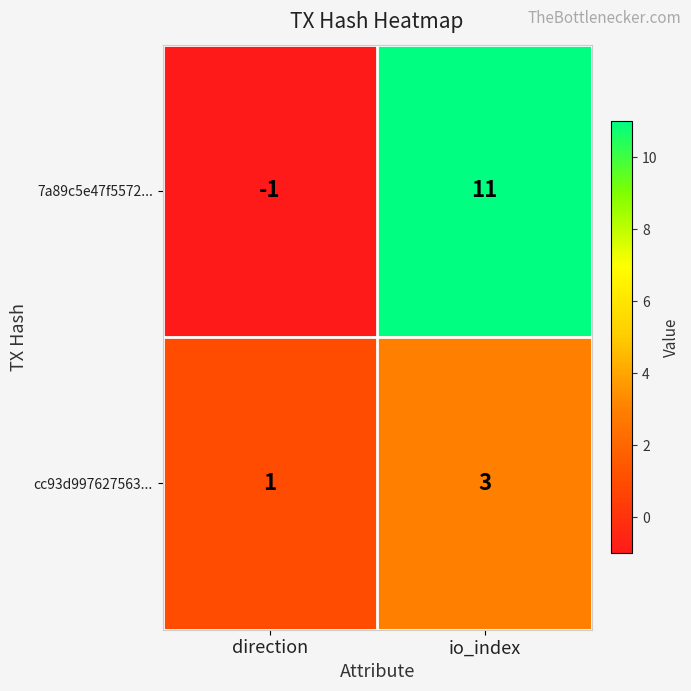

How many values in 7a89c5e47f5572... are below zero?

1